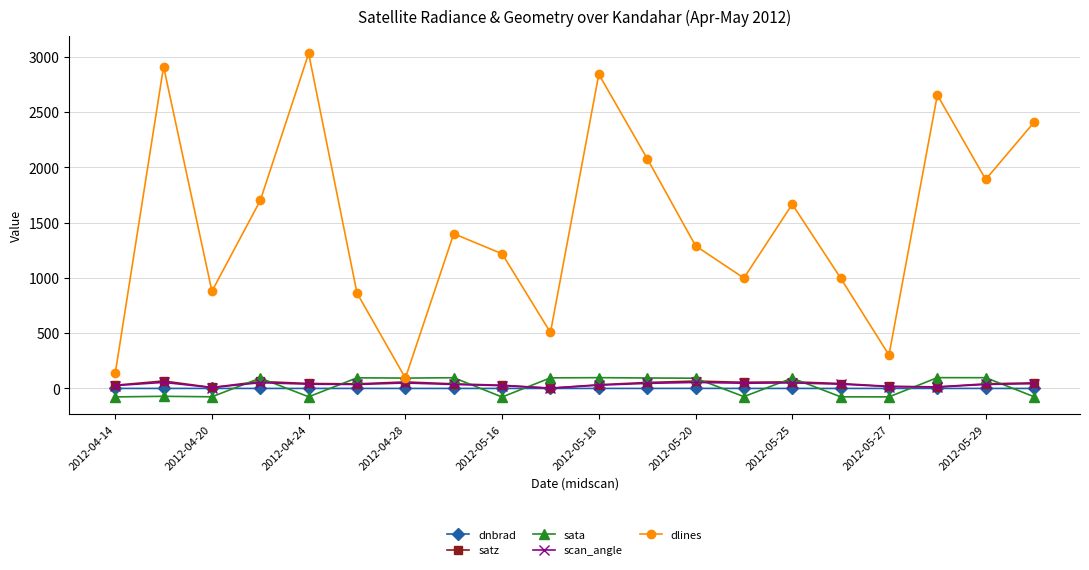

True or false: dlines and dnbrad cross at least once.

False